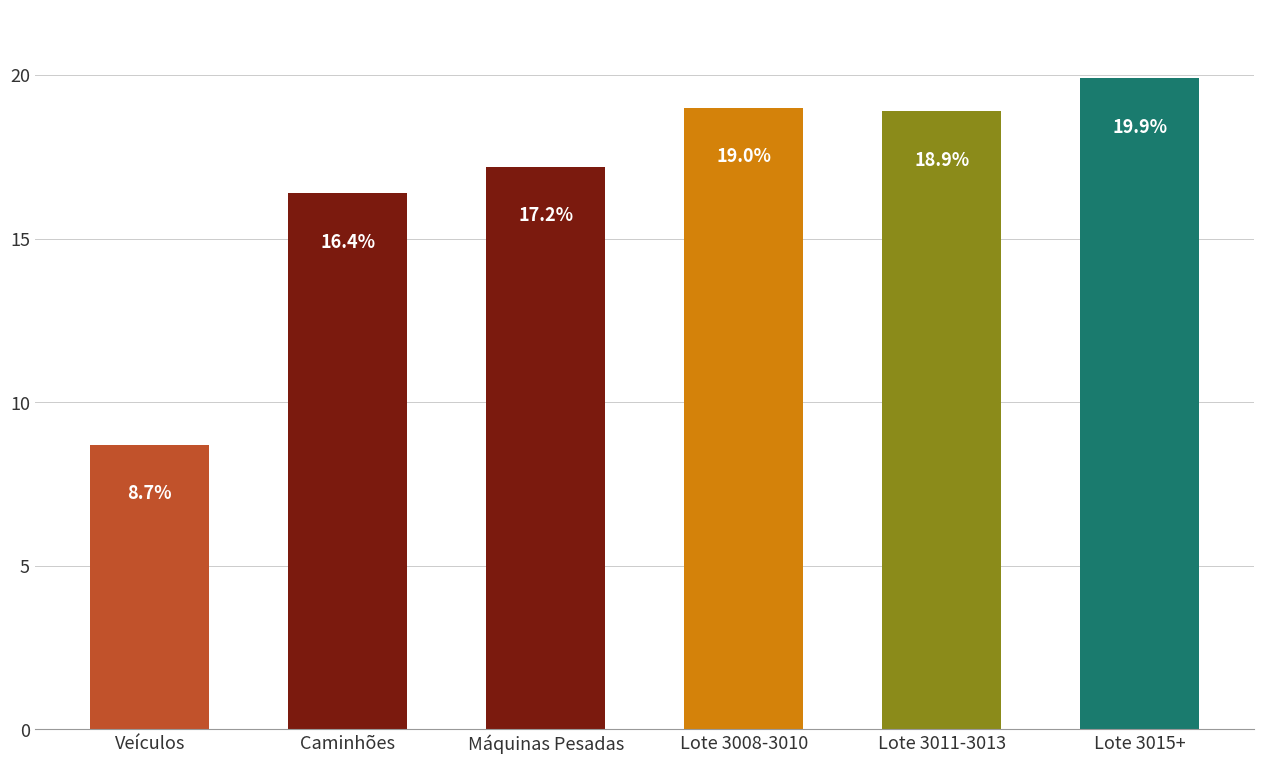

What is the change in value from Máquinas Pesadas to Lote 3008-3010?

+1.8